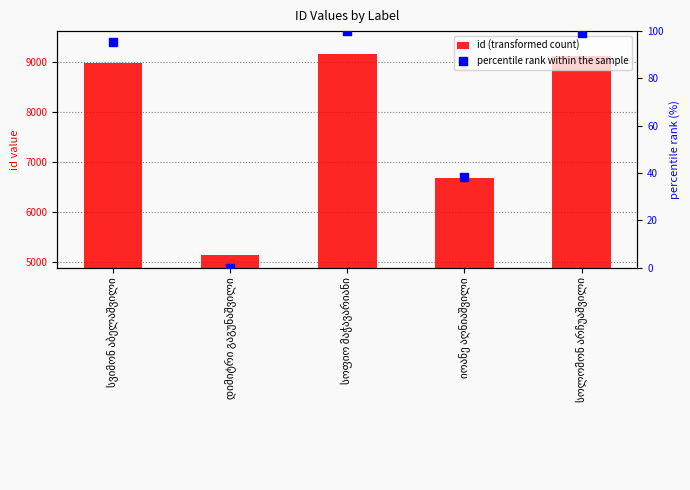

At how many categories does at least one series exceed 6900?

3